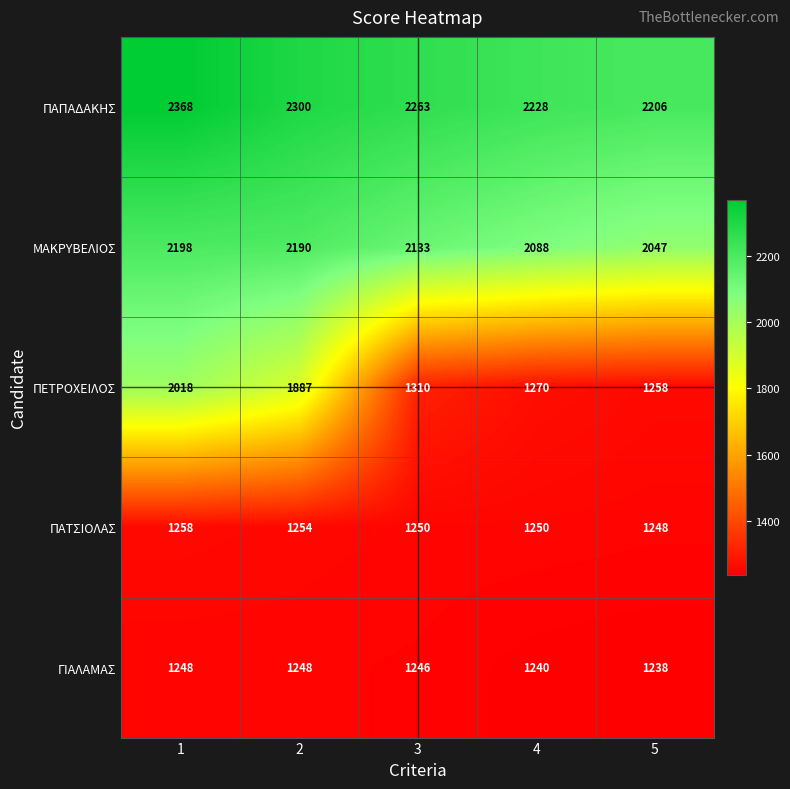

At how many categories does at least one series exceed 1762?

5